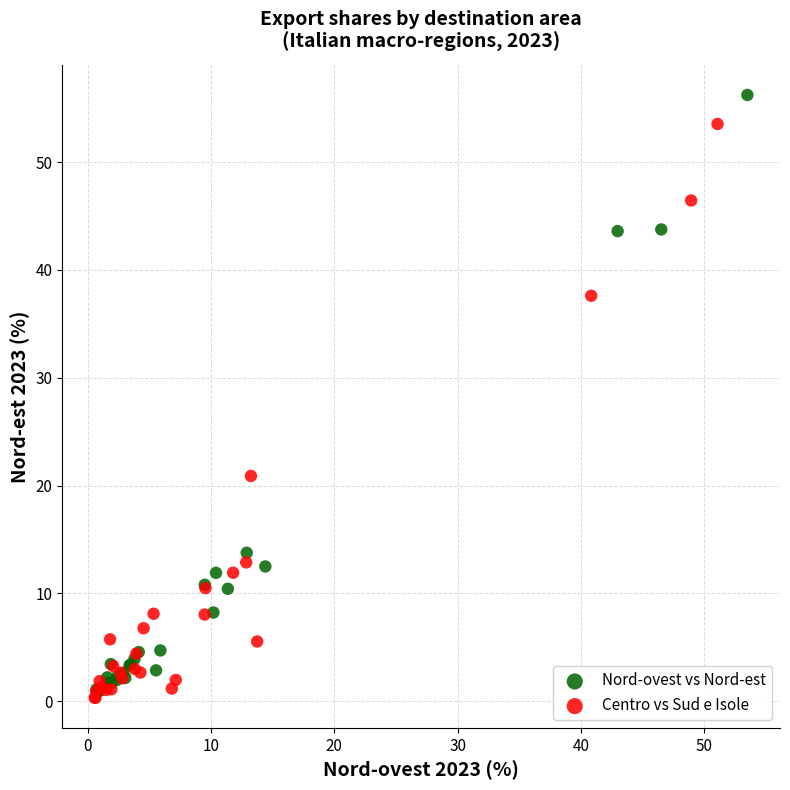

Which series has the largest Y range (max minus min)?

Nord-ovest vs Nord-est